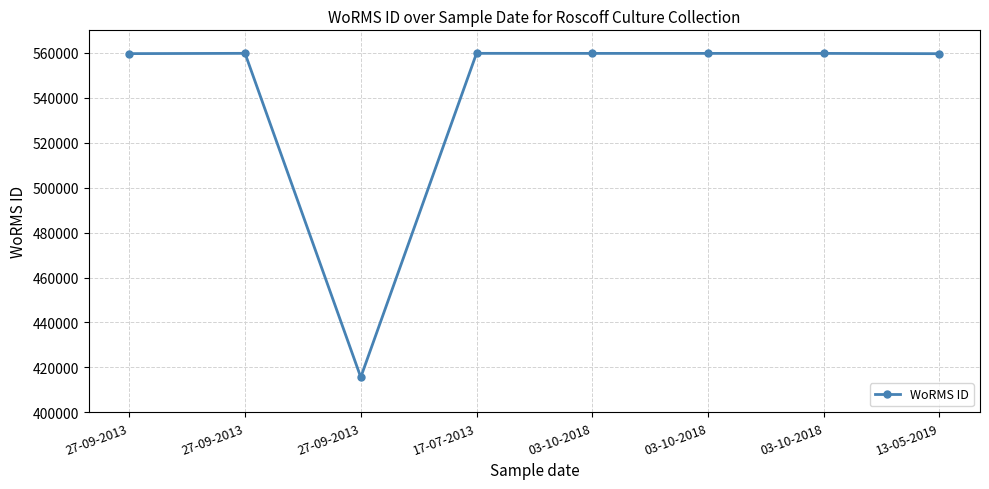

What is the label of the 4th point from the right?

03-10-2018